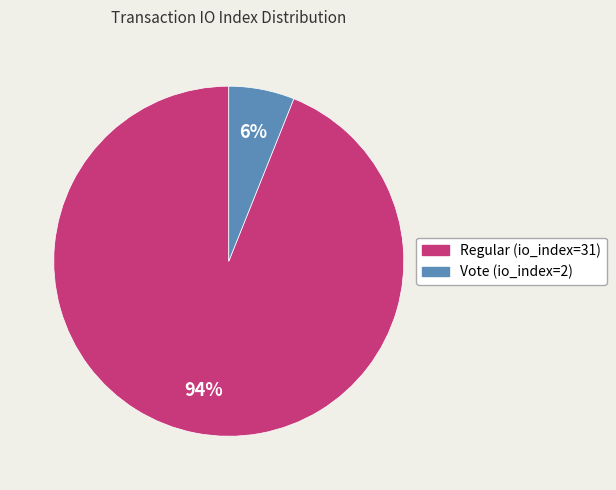

To the nearest percent, what percentage of the pie is Regular (io_index=31)?

94%